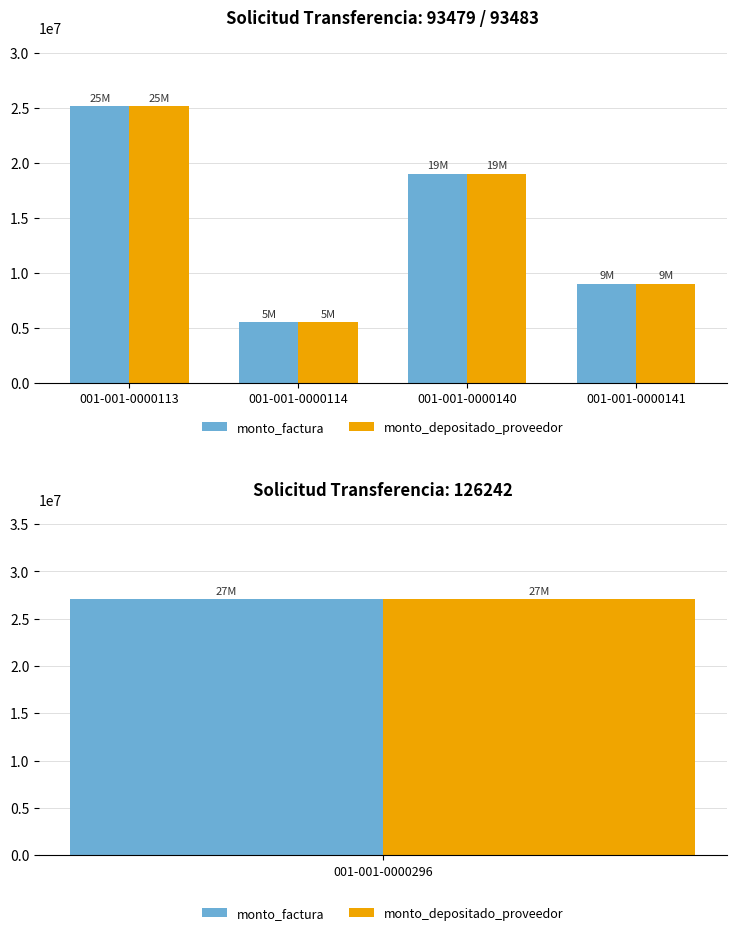

Which series has the largest range (max minus min)?

monto_factura